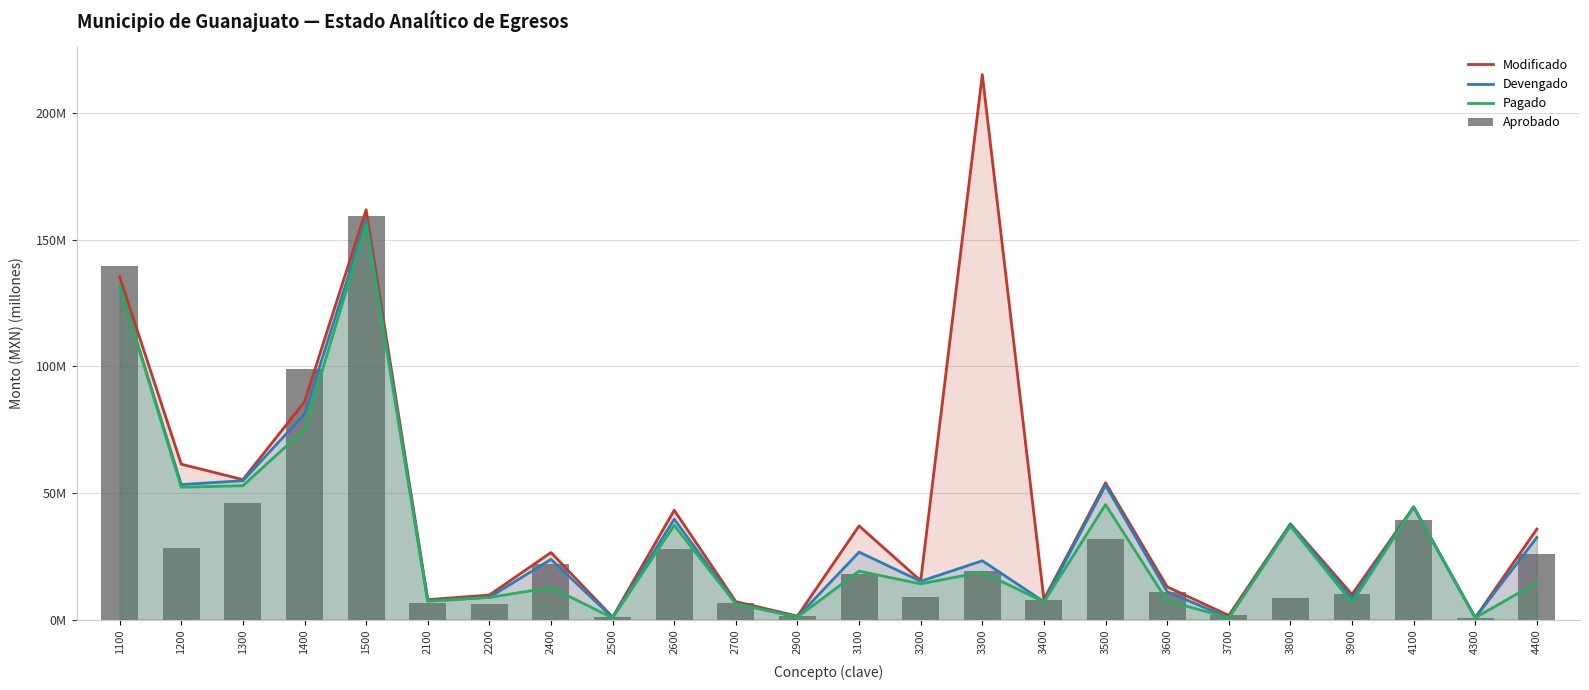

Is it true that Modificado equals 43.2 at 2600?

True